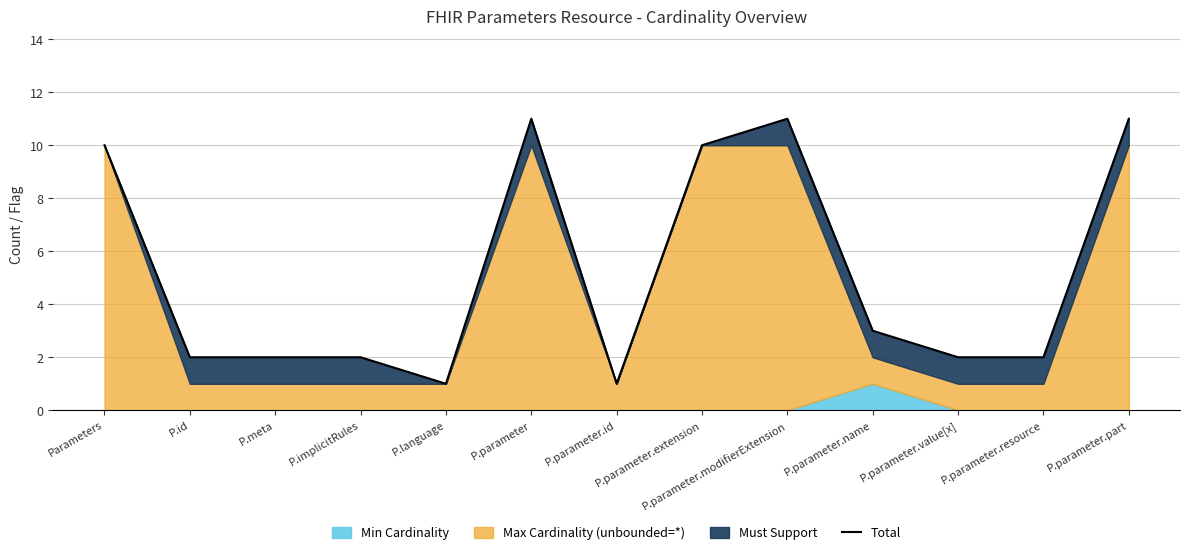

At which category does the data reach its first local valley?

P.language